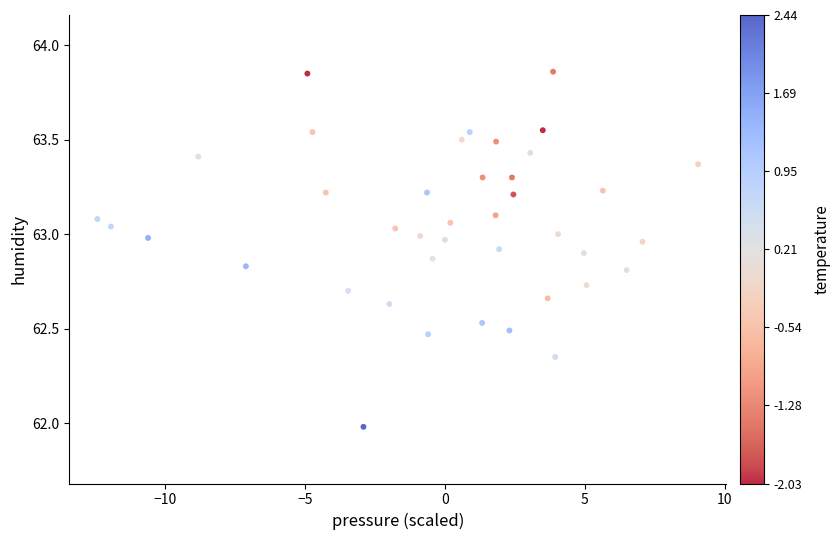

What is the range of X values (max minus min)?

21.5